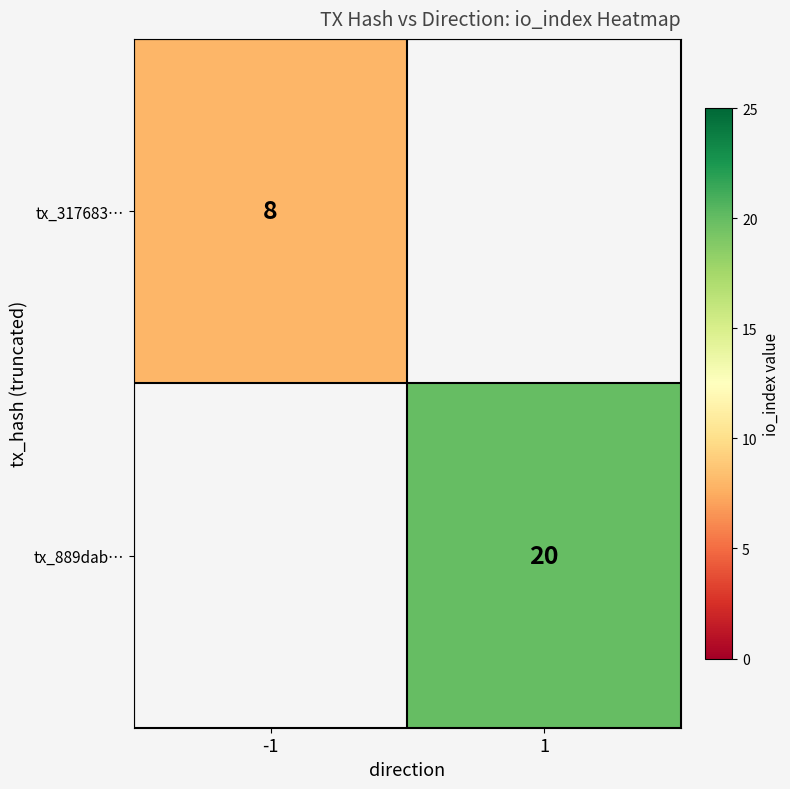

Is it true that tx_889dab… equals 33 at 1?

False